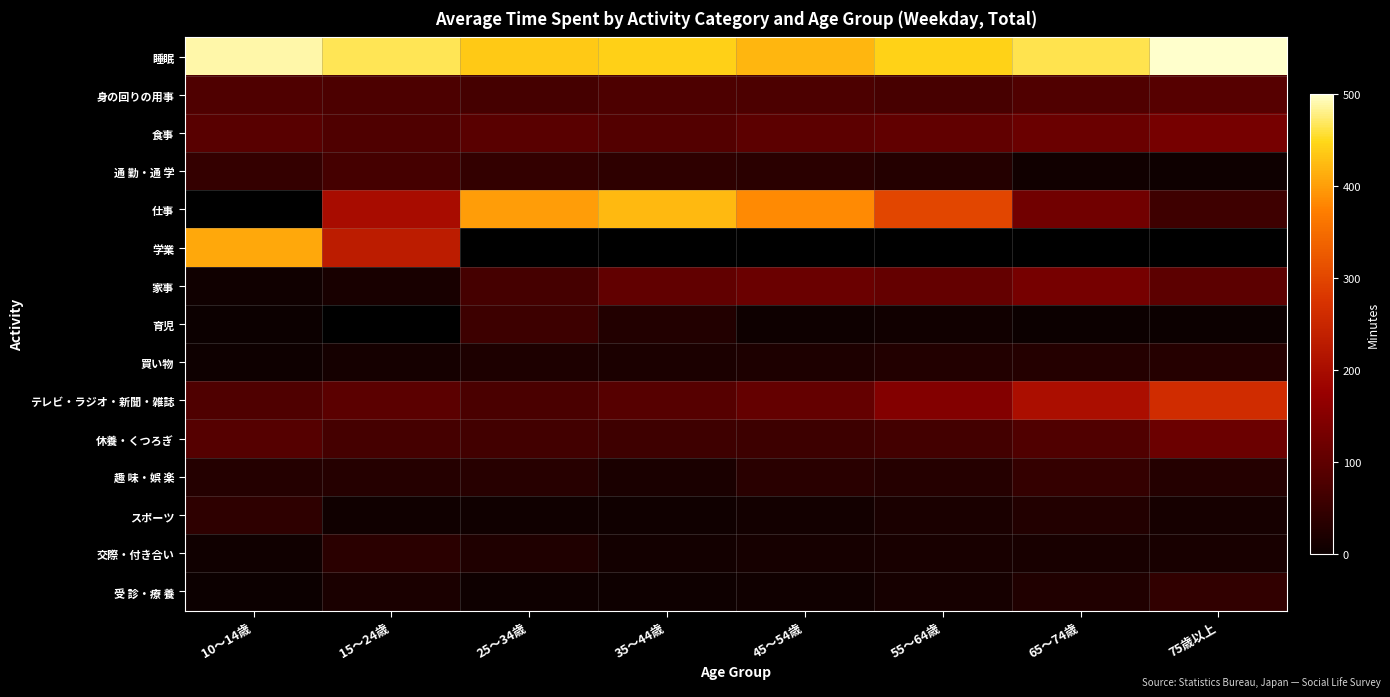

What is the maximum value shown in the chart?

513.0